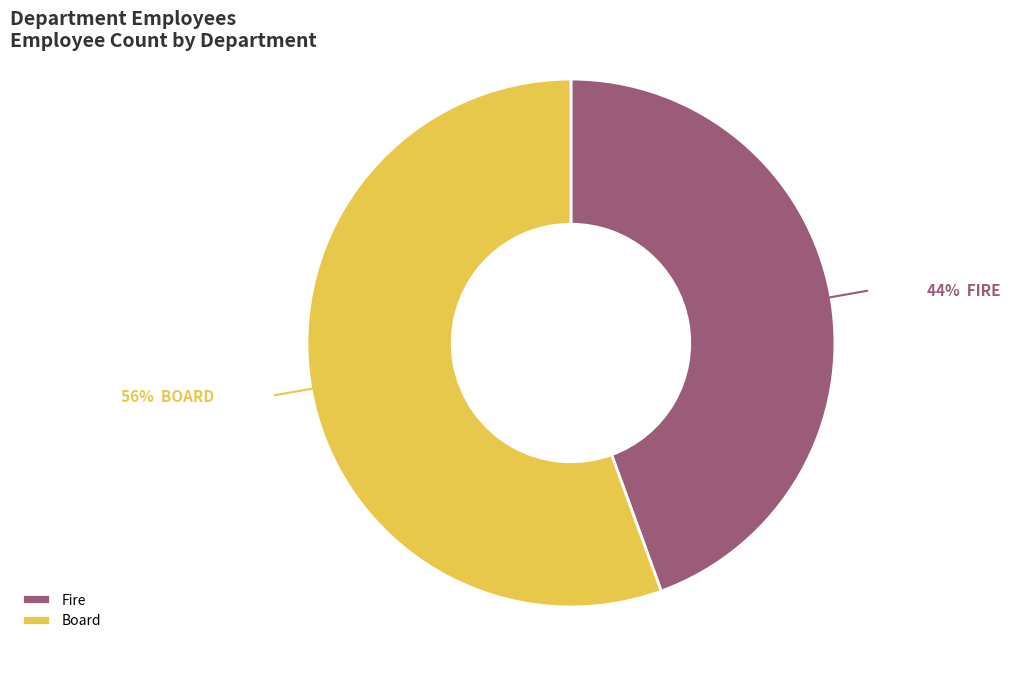

Between Board and Fire, which is larger?

Board